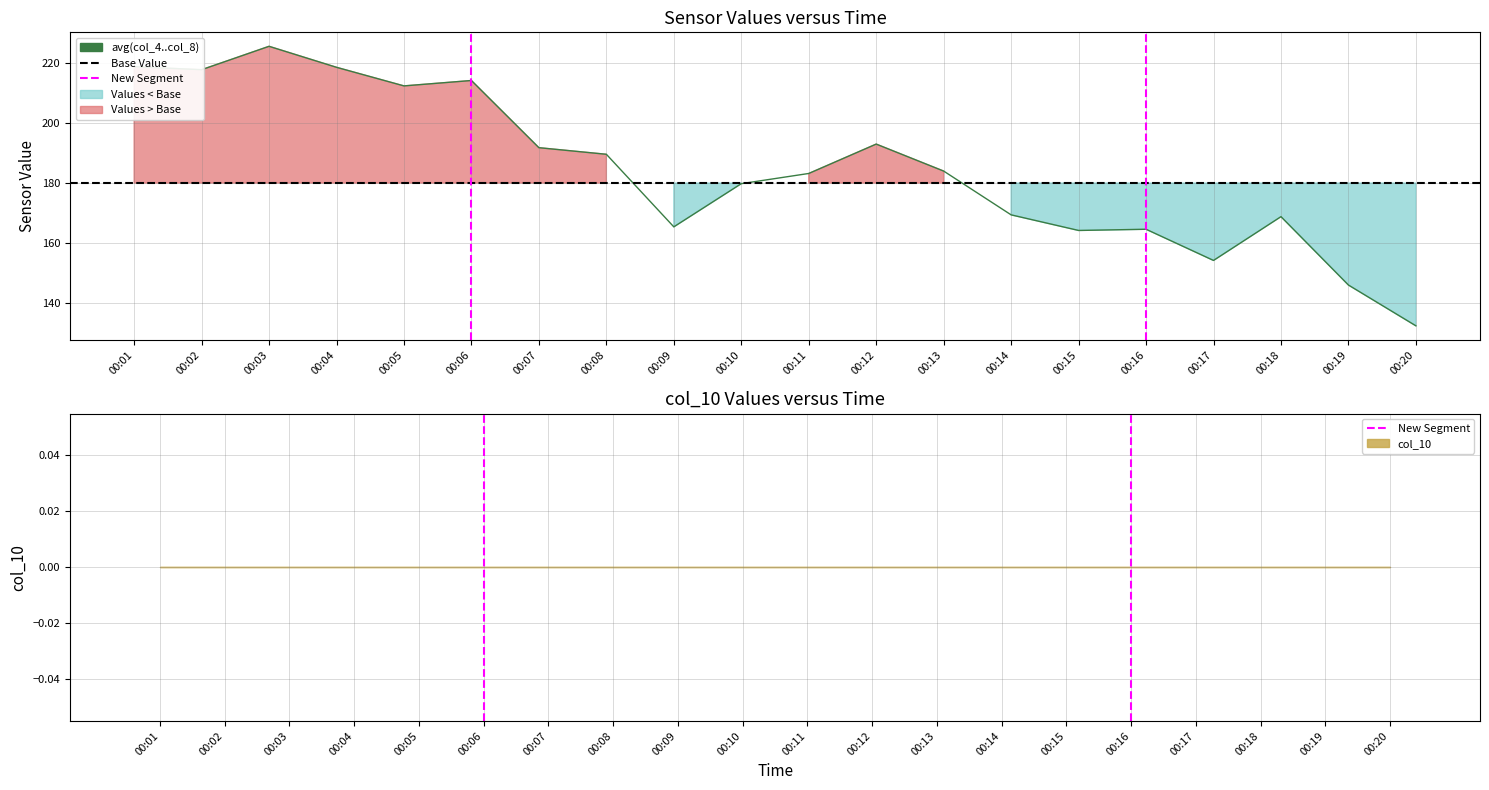

The col_8 series shows 59 at 00:03. True or false?

False